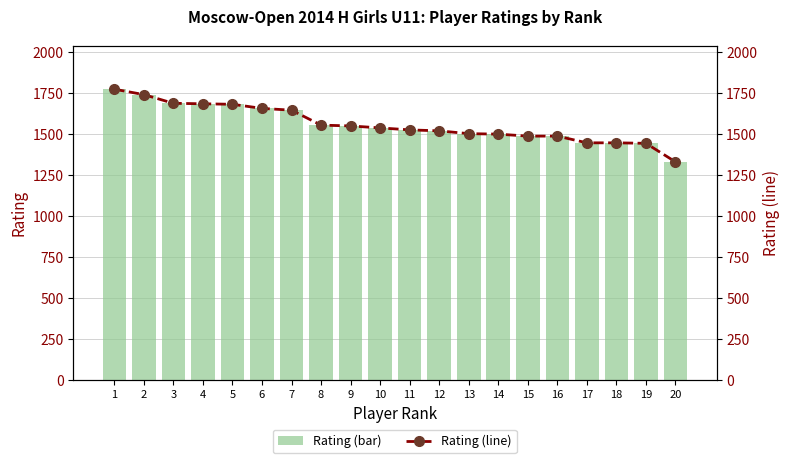

Reading right to left, what are all the values shown in this chart?

Rating (bar): 20=1330	19=1443	18=1446	17=1446	16=1487	15=1487	14=1499	13=1502	12=1519	11=1525	10=1537	9=1549	8=1554	7=1645	6=1656	5=1681	4=1684	3=1687	2=1740	1=1773
Rating (line): 20=1330	19=1443	18=1446	17=1446	16=1487	15=1487	14=1499	13=1502	12=1519	11=1525	10=1537	9=1549	8=1554	7=1645	6=1656	5=1681	4=1684	3=1687	2=1740	1=1773